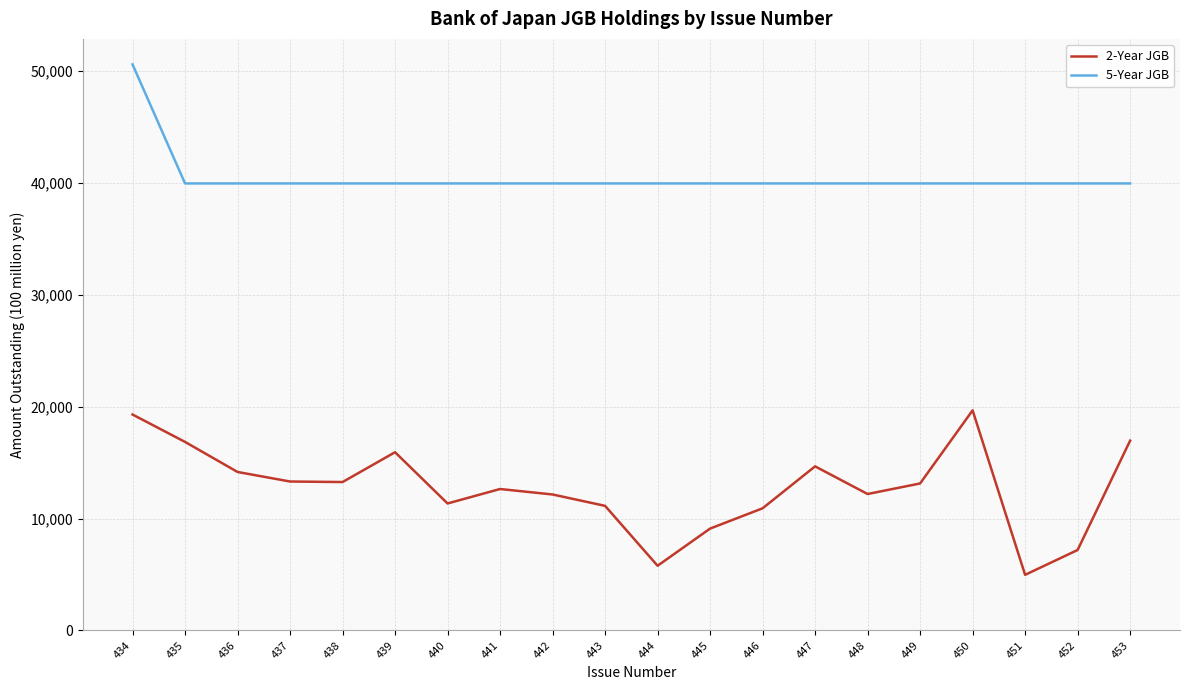

True or false: 5-Year JGB and 2-Year JGB cross at least once.

False